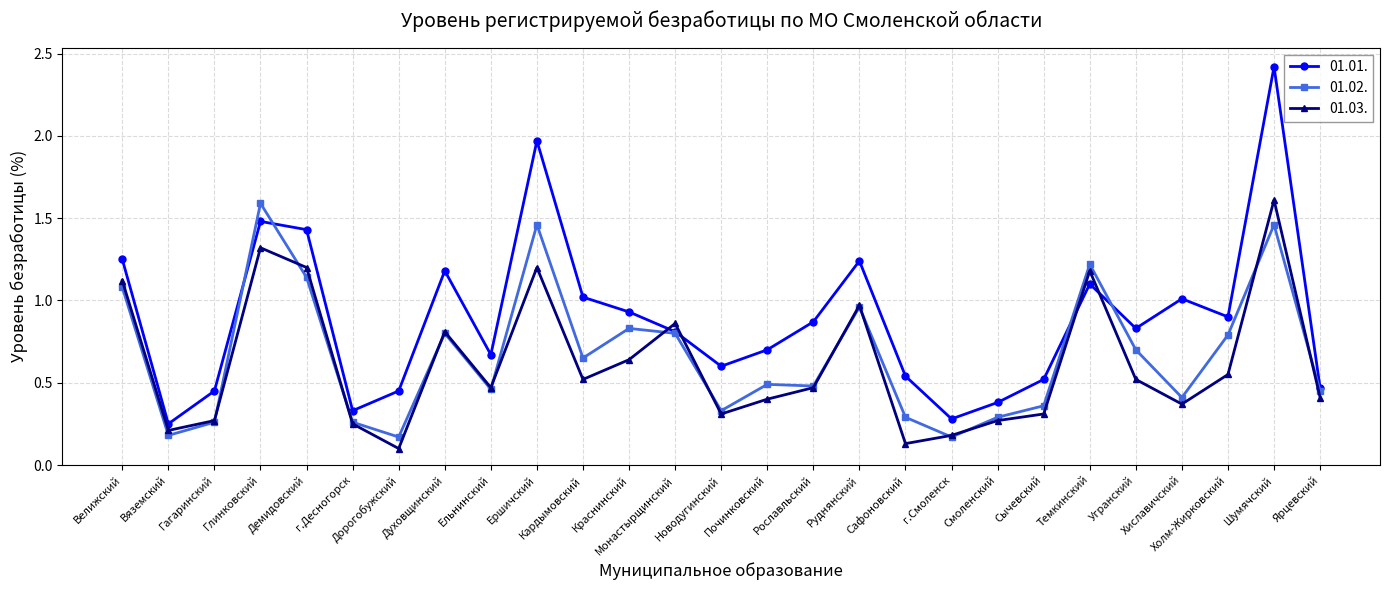

True or false: 01.03. and 01.01. cross at least once.

True